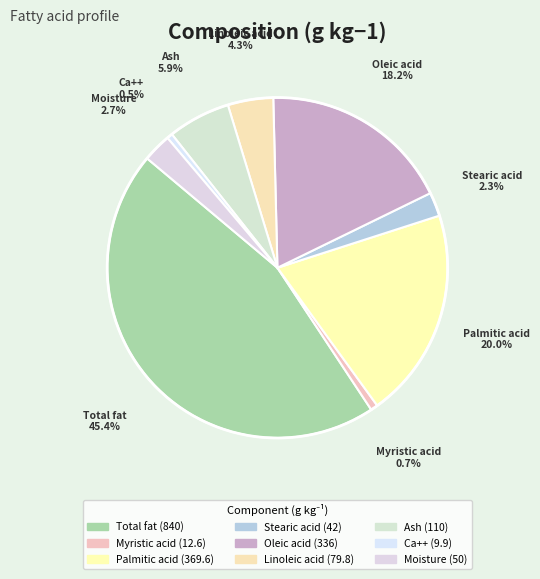

The Myristic acid slice represents 1% of the pie. True or false?

True